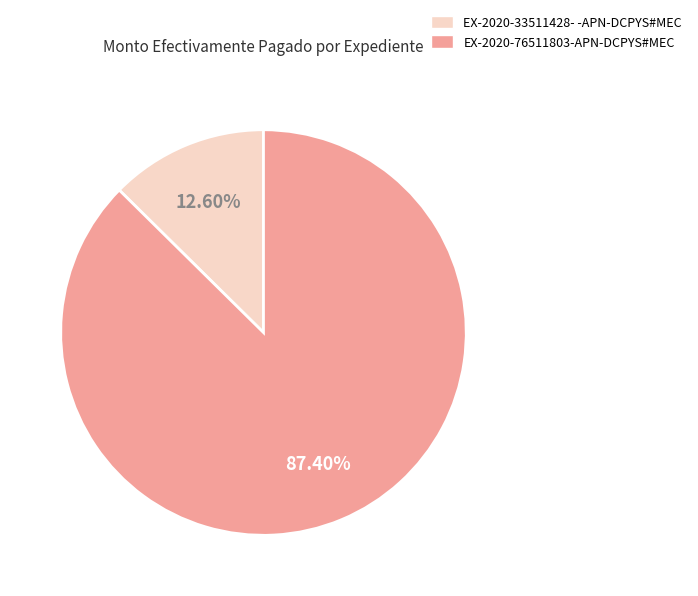

The EX-2020-76511803-APN-DCPYS#MEC slice represents 99% of the pie. True or false?

False